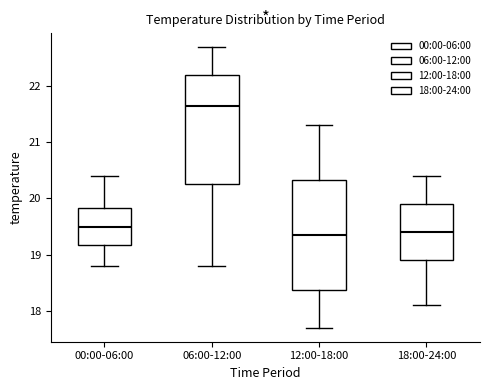

Where does the lower whisker of the box for 18:00-24:00 end on the y-axis? The values are not printed on the chart, so give them approximately, as read against the axis.

18.1